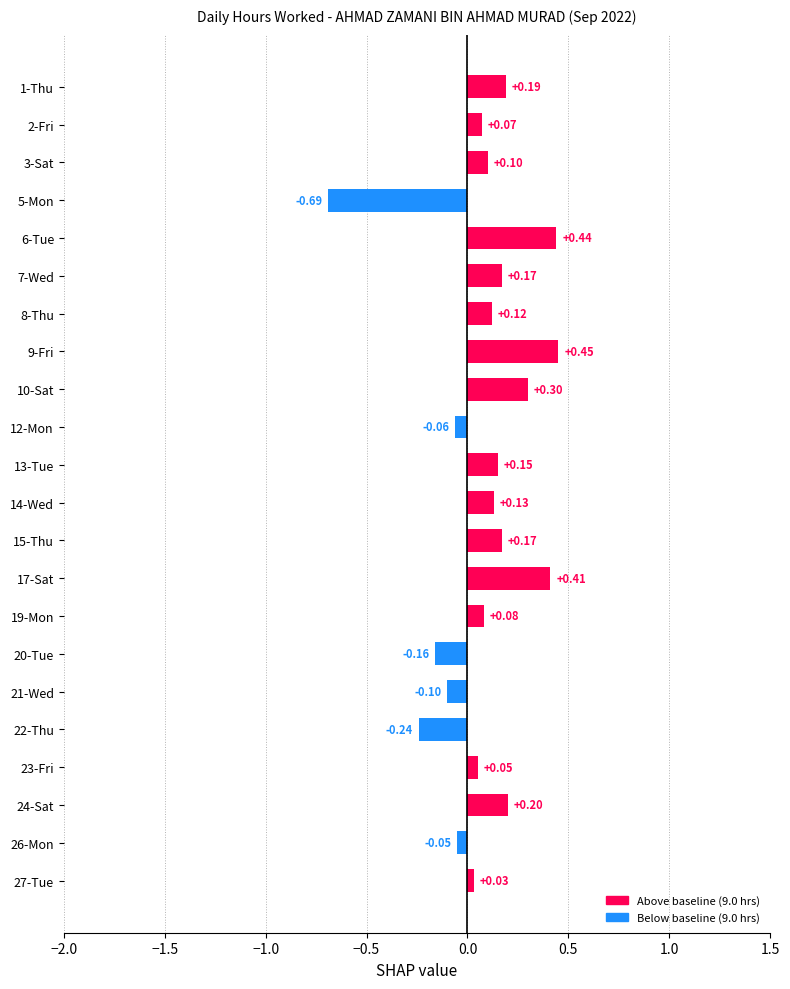

Does the chart contain stacked bars?

No